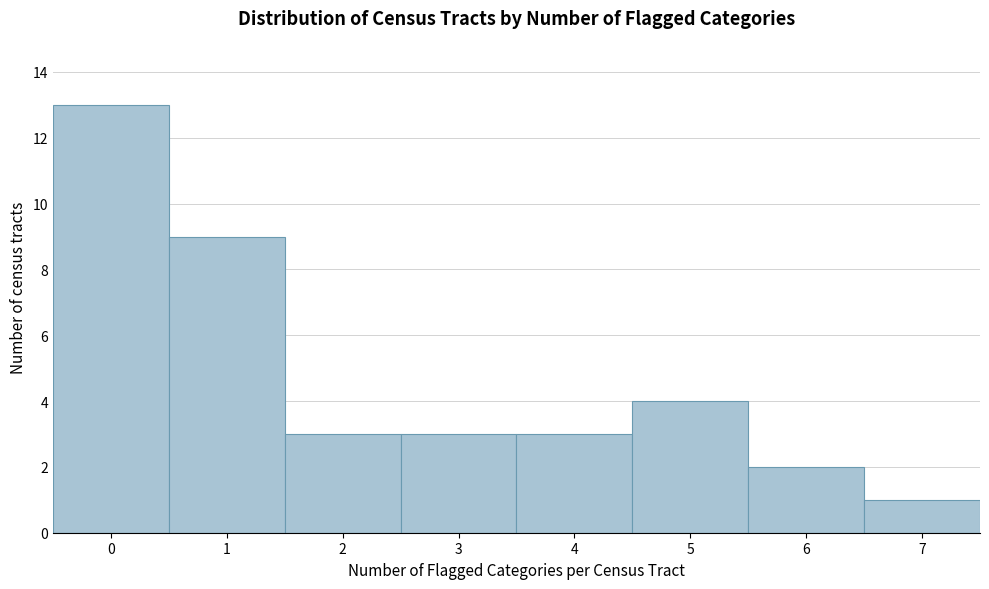

Reading left to right, extract all data points from this chart.

13	9	3	3	3	4	2	1